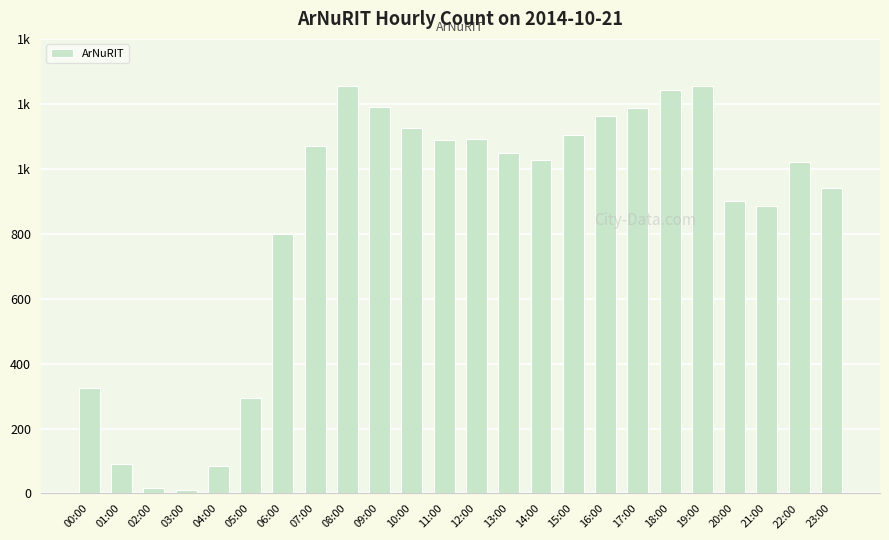

How many values are below 1050?

12